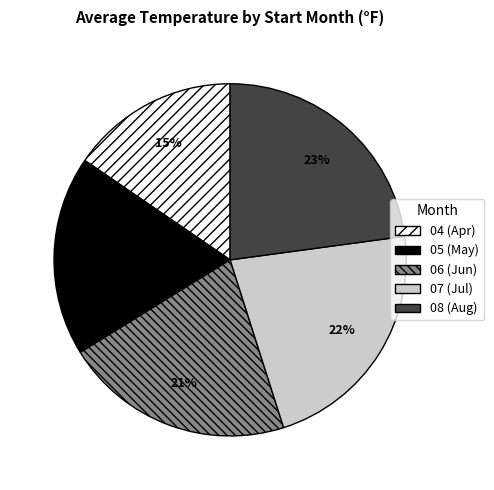

Does any single category account for the majority?

No